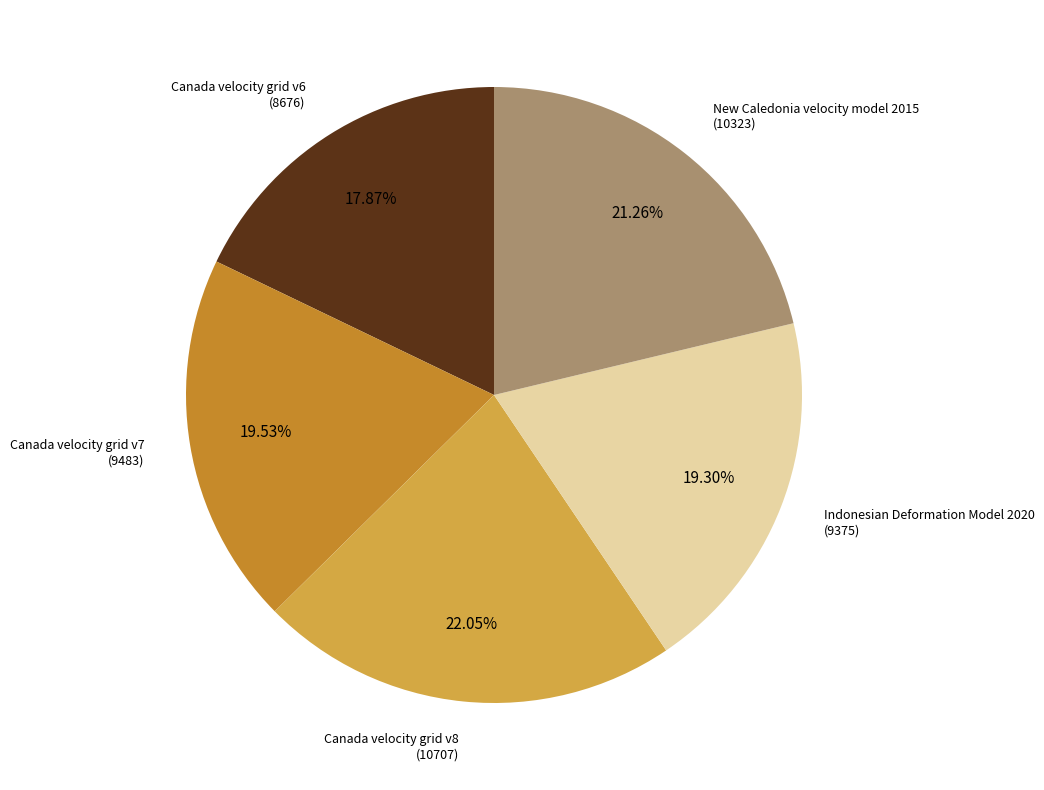

Does any single category account for the majority?

No